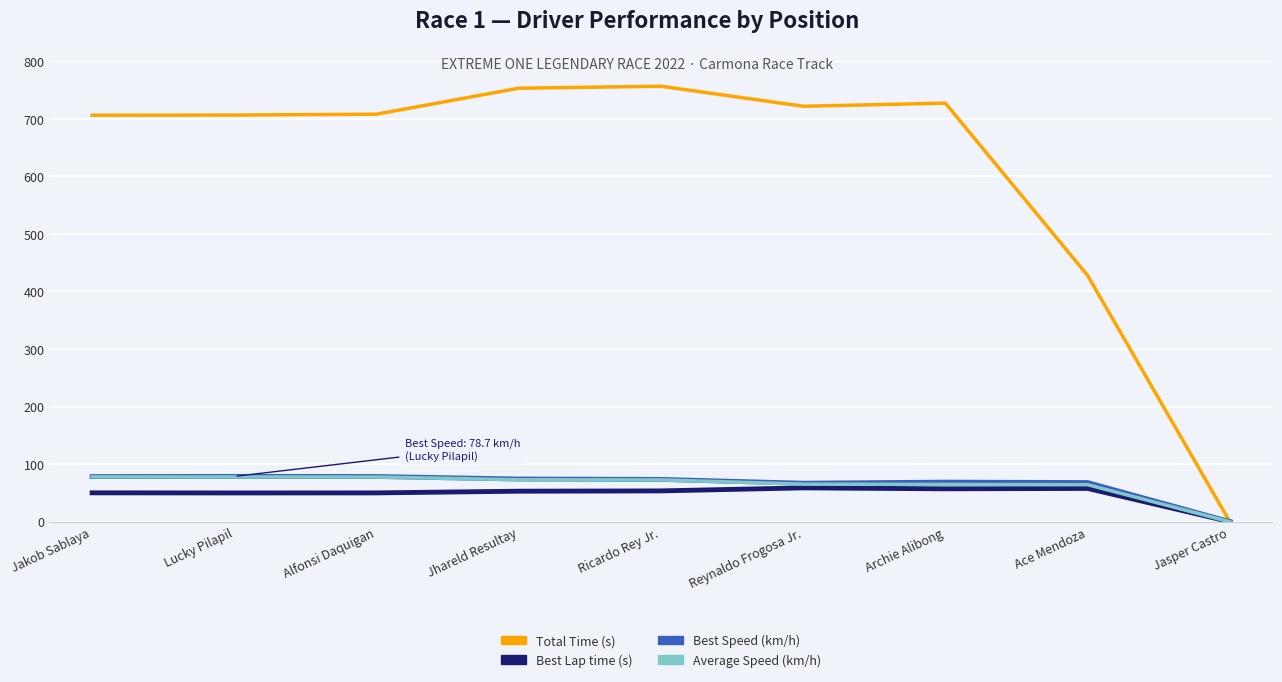

At Lucky Pilapil, list the series in order from smallest to largest.

Best Lap time, Average Speed, Best Speed, Total Time